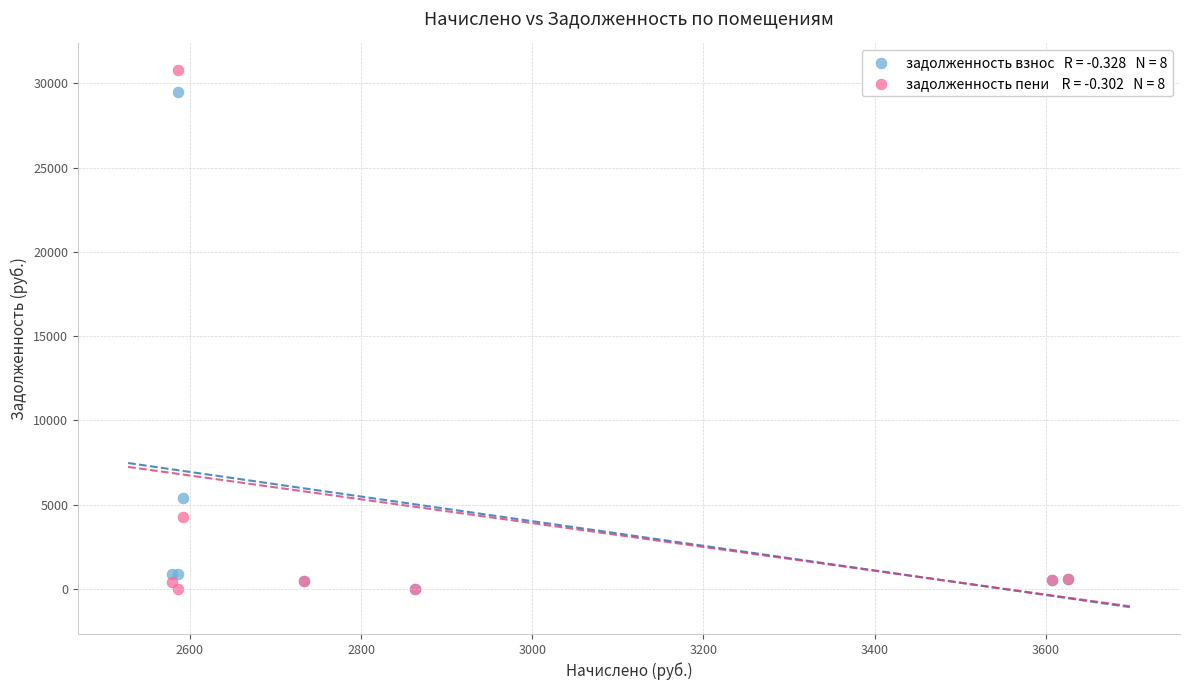

Across all series, what Y value is closest to 15390?

5425.5